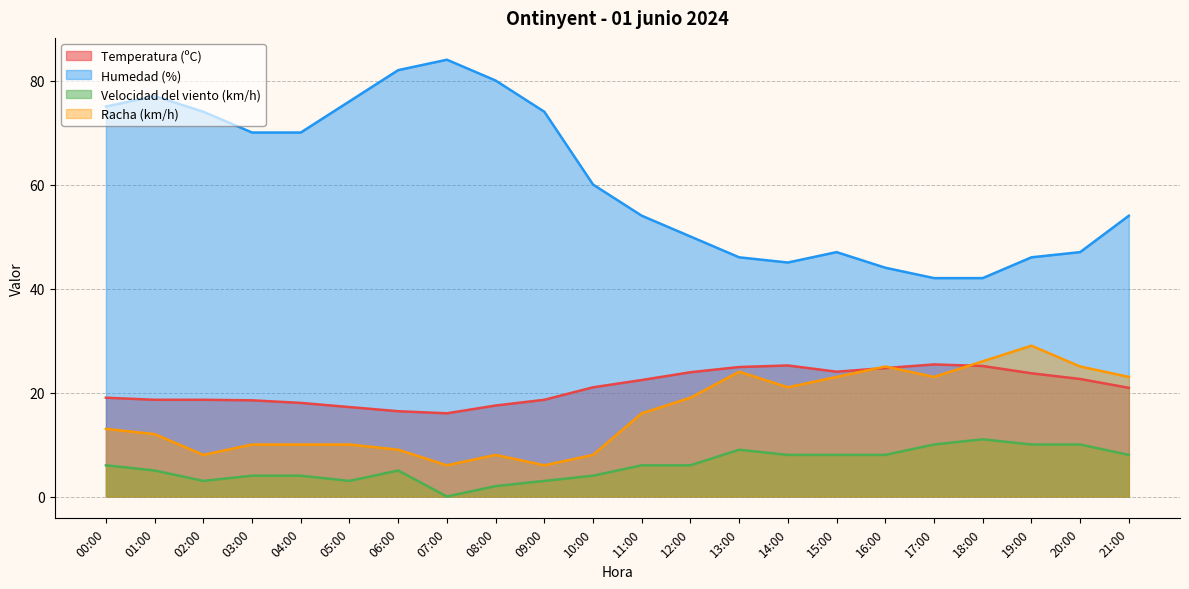

Read the Humedad (%) value at 04:00.

70.0